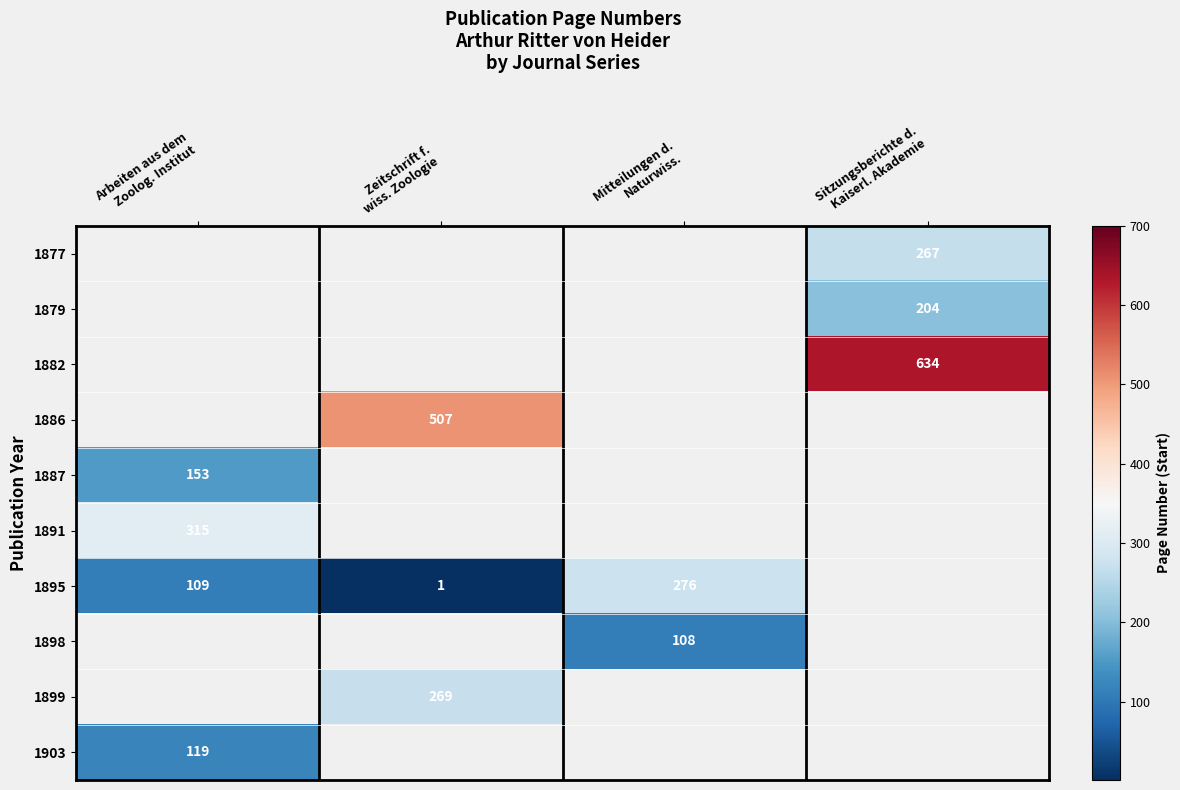

Which category has the lowest value across all series?

Zeitschrift f.
wiss. Zoologie